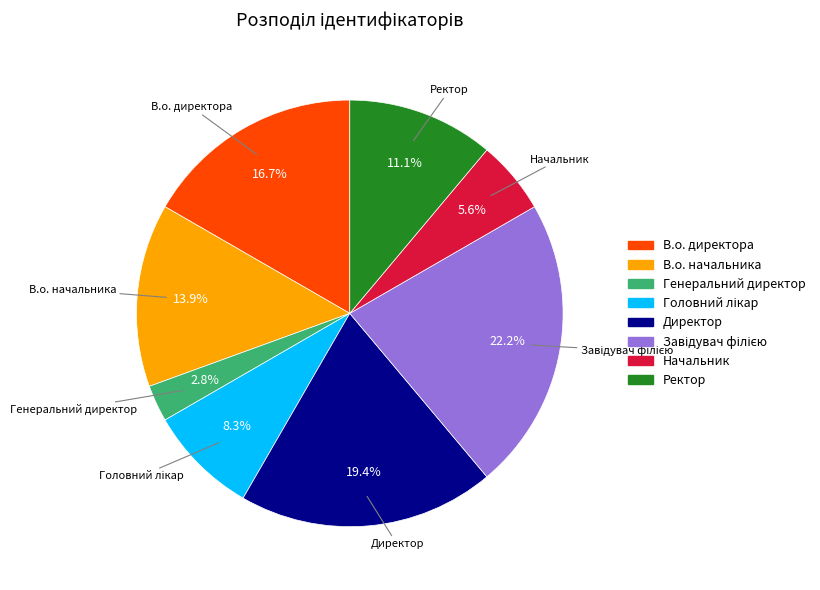

The Директор slice represents 29% of the pie. True or false?

False